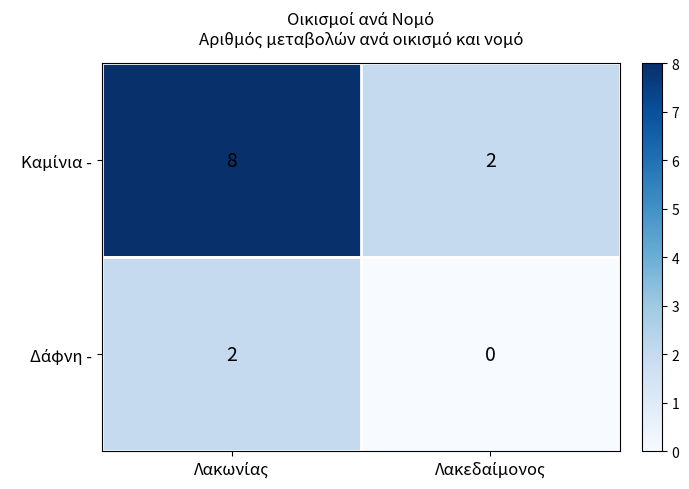

What is the greatest value displayed?

8